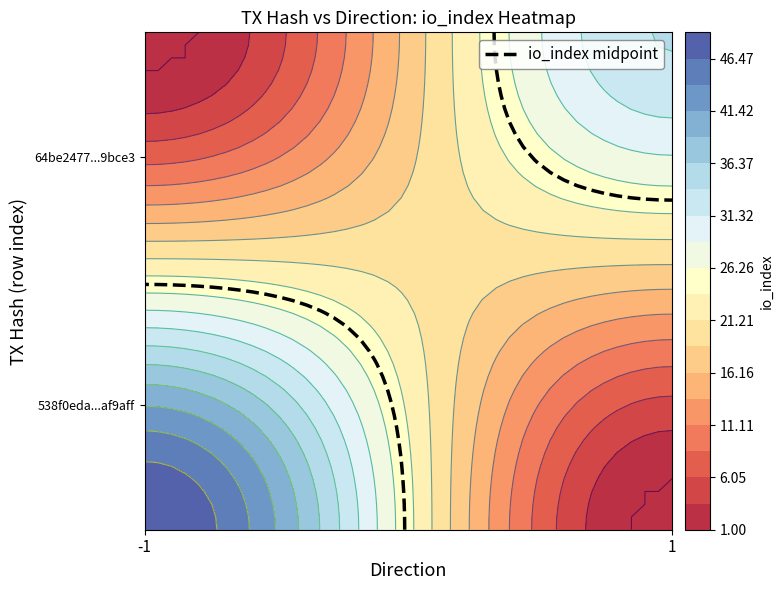

What is the difference between the highest and lowest values at direction?

2.0